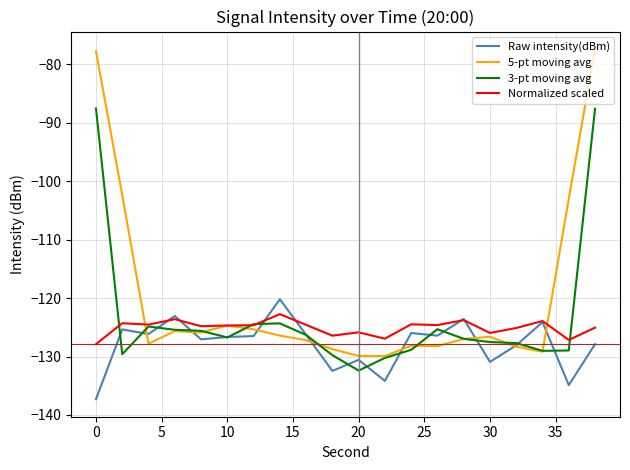

Which series has the widest spread of values?

5-pt moving avg